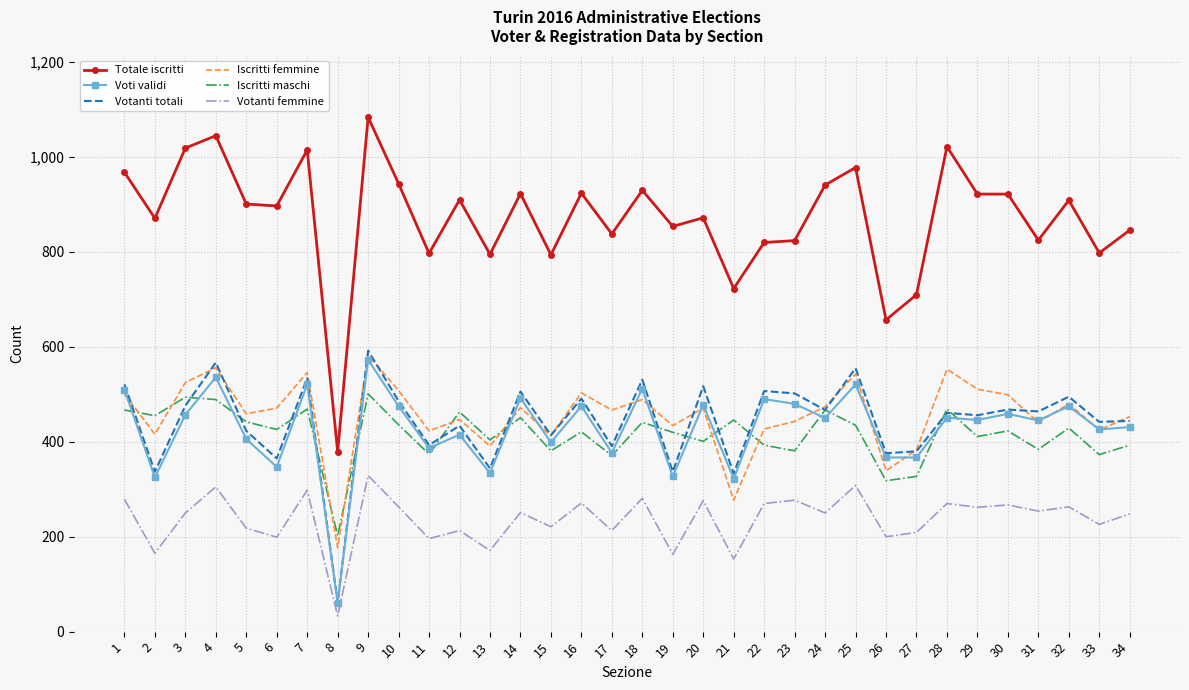

Which series has the largest total across all categories?

Totale iscritti